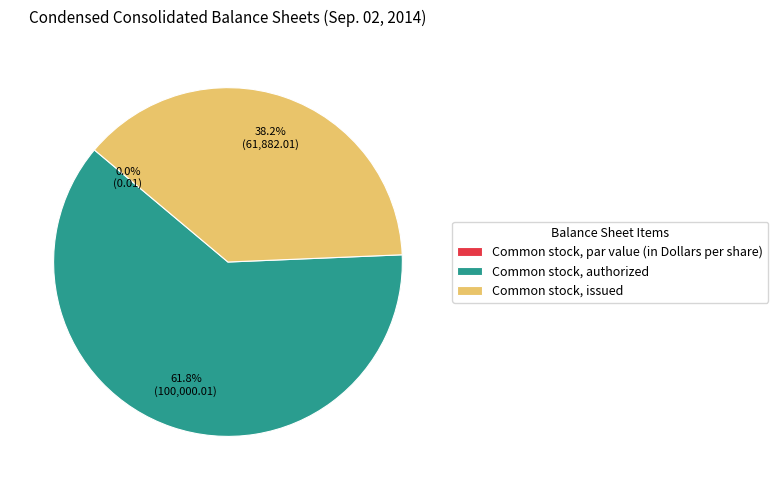

Which category accounts for the majority?

Common stock, authorized